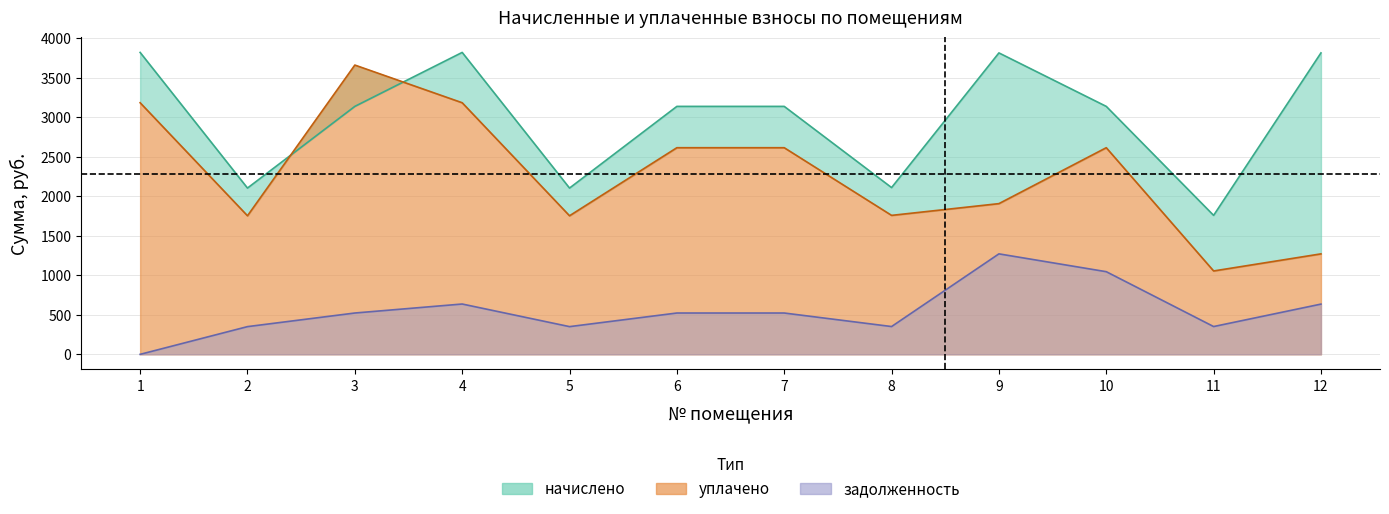

Rank the series at 12 from lowest to highest value.

задолженность, уплачено, начислено